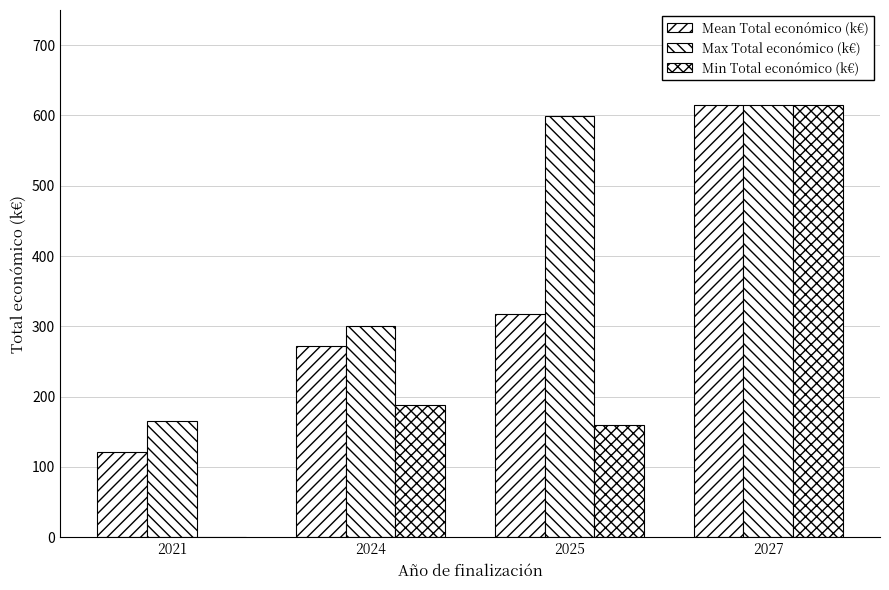

What is the difference between the Mean Total económico (k€) values at 2024 and 2025?

45.8